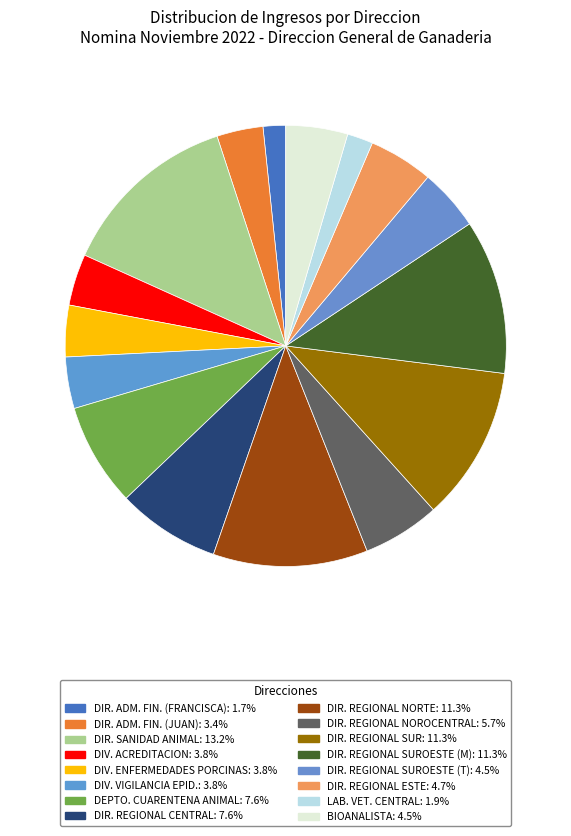

How many slices are in this pie chart?

16